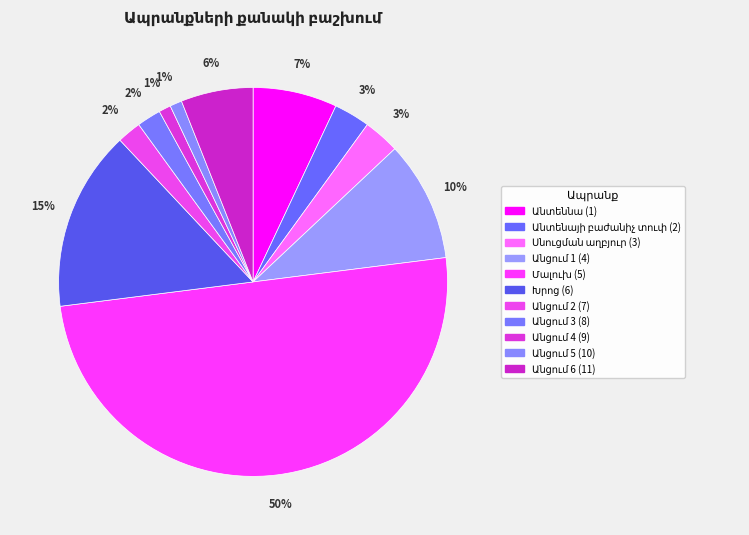

Rank the categories by value from lowest to highest.

Անցում 4 (9), Անցում 5 (10), Անցում 2 (7), Անցում 3 (8), Անտենայի բաժանիչ տուփ (2), Սնուցման աղբյուր (3), Անցում 6 (11), Անտեննա (1), Անցում 1 (4), Խրոց (6), Մալուխ (5)